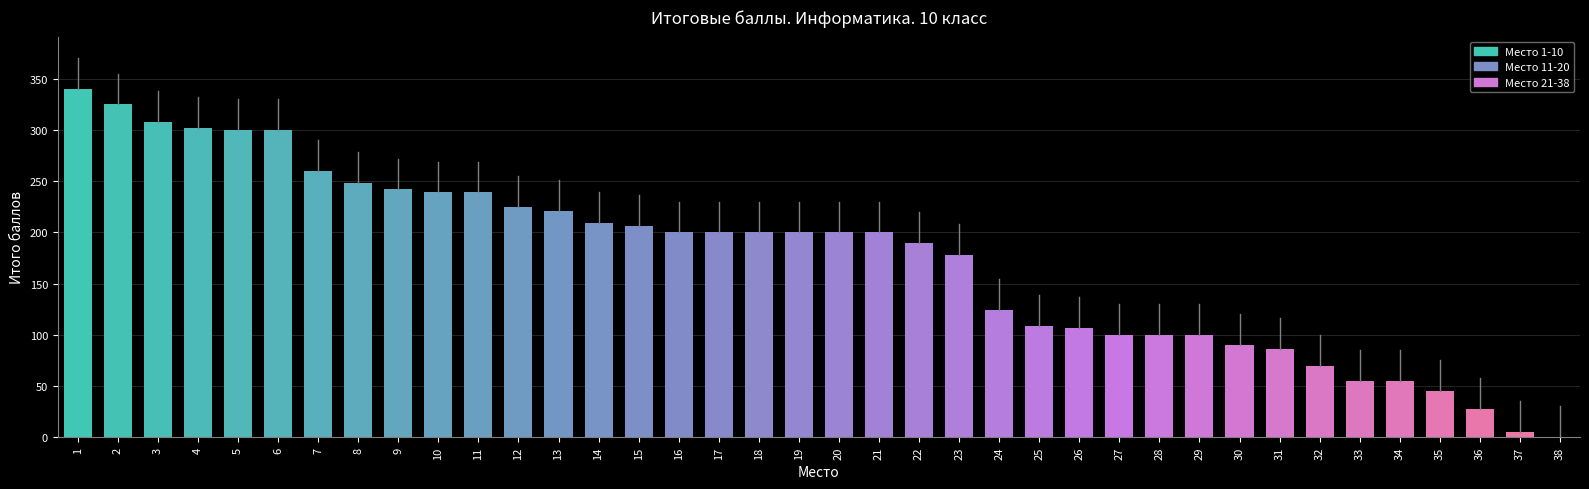

Read the value at 1.

340